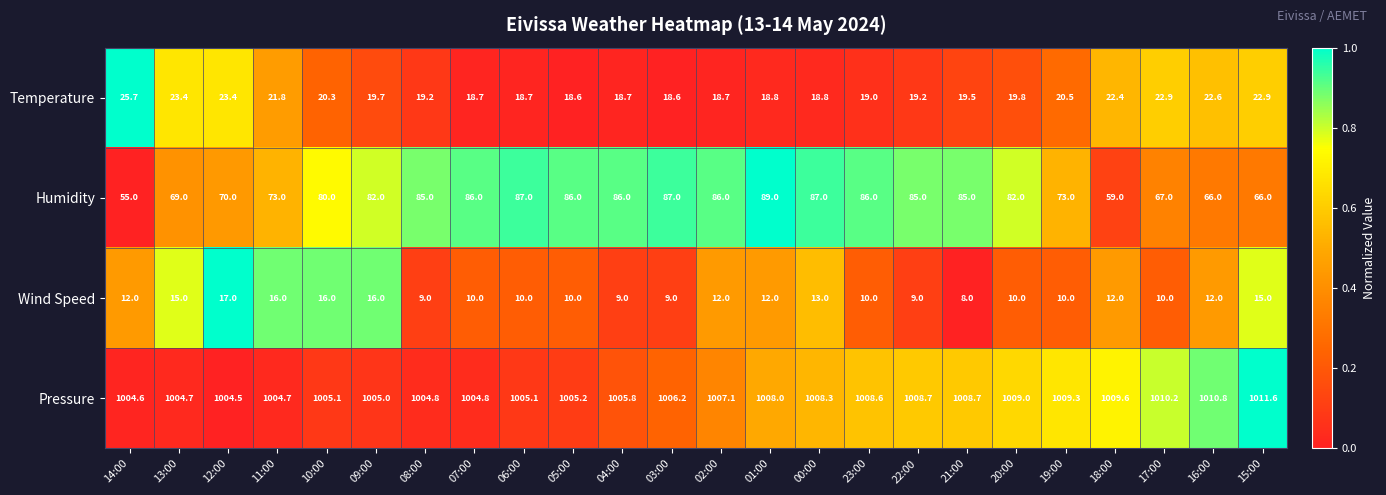

At which category does the chart reach its peak across all series?

15:00